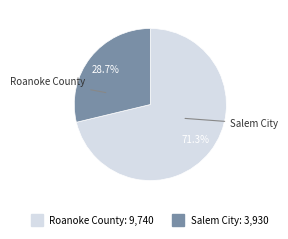

What percentage is the Roanoke County slice, to the nearest percent?

71%